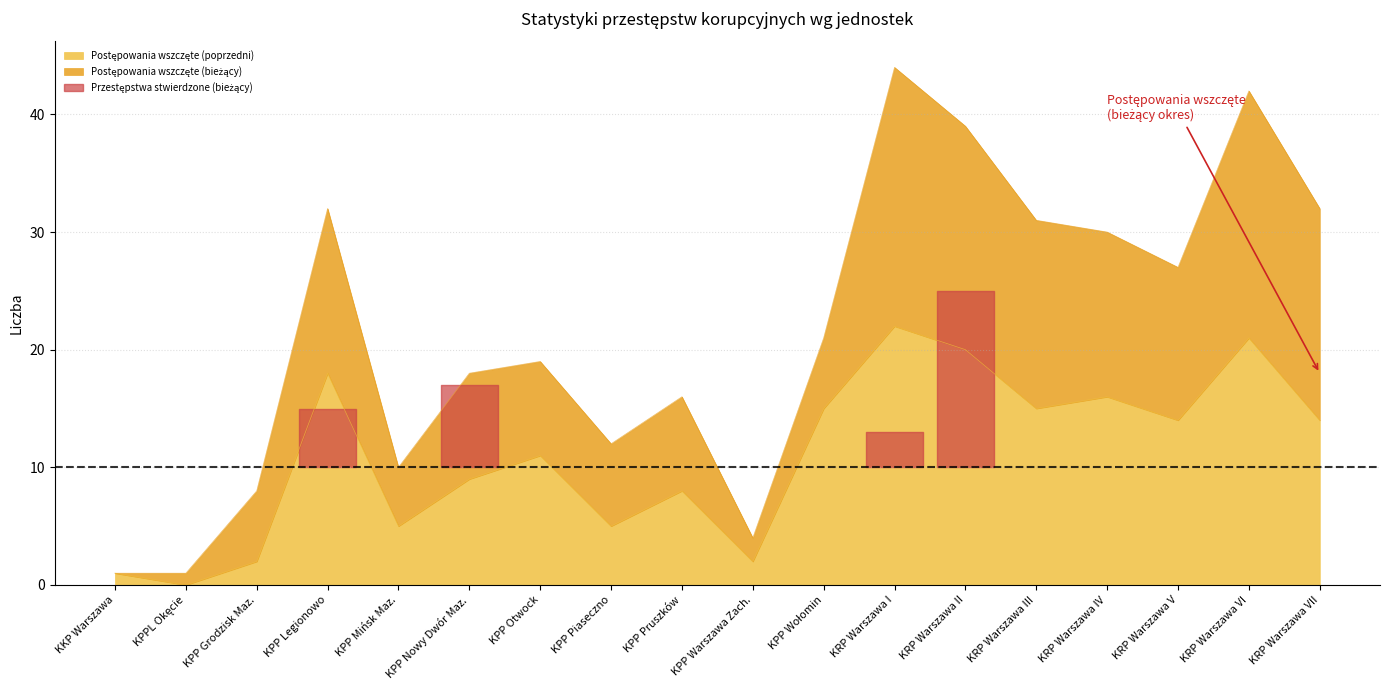

How many data points in Postępowania wszczęte (poprzedni) are less than 14?

9